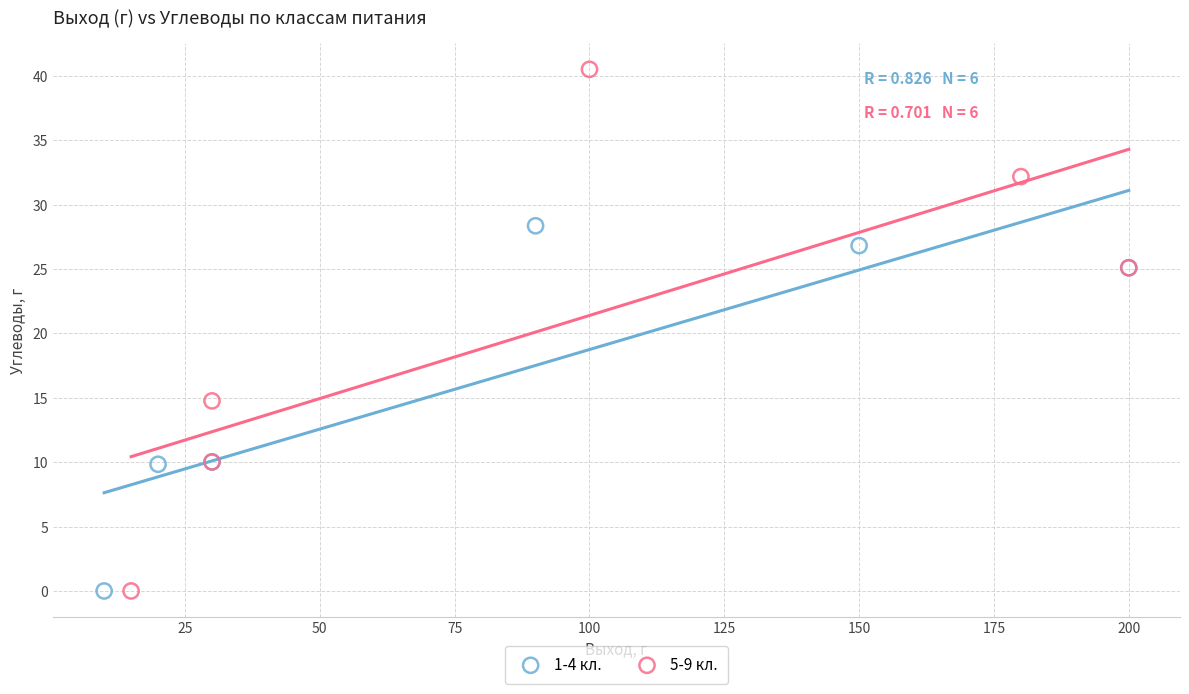

Which series has the widest spread of Y values?

5-9 кл.